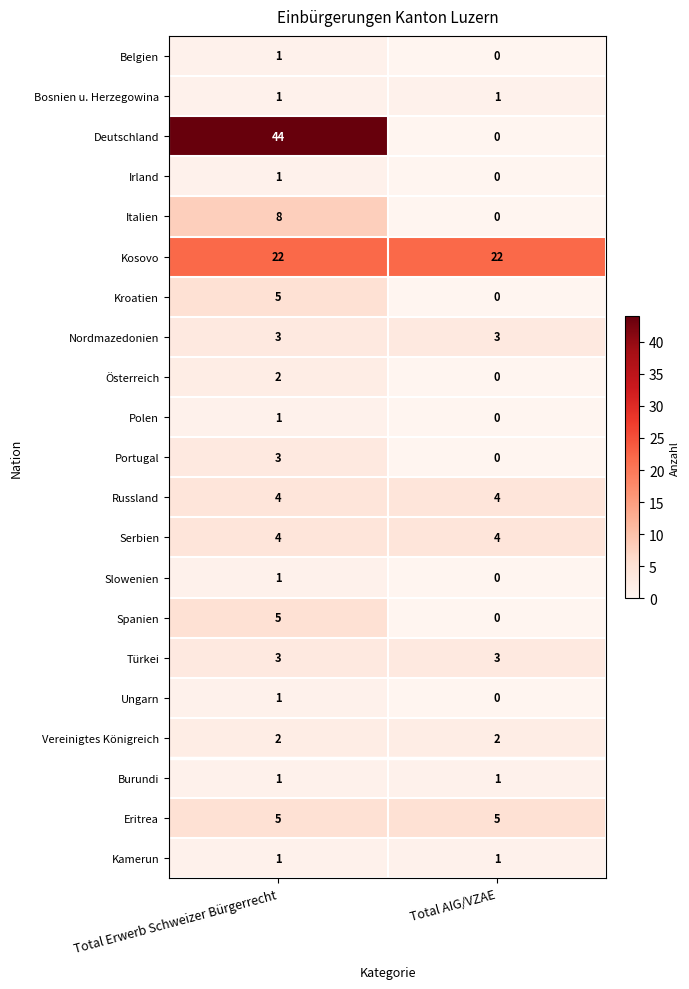

At which category is the sum across all series the highest?

Total Erwerb Schweizer Bürgerrecht